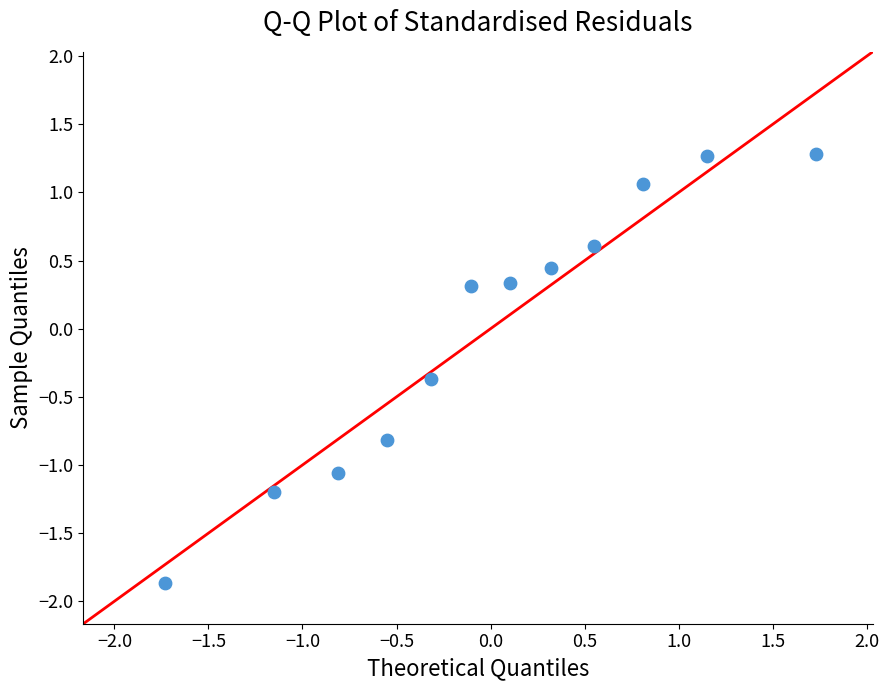

What is the range of X values (max minus min)?

3.5